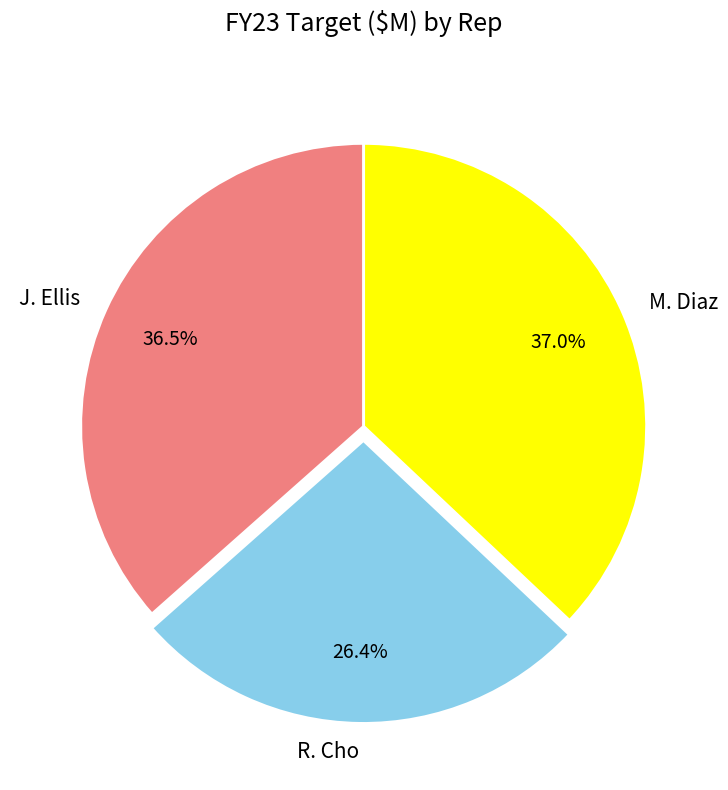

True or false: R. Cho accounts for 17% of the total.

False